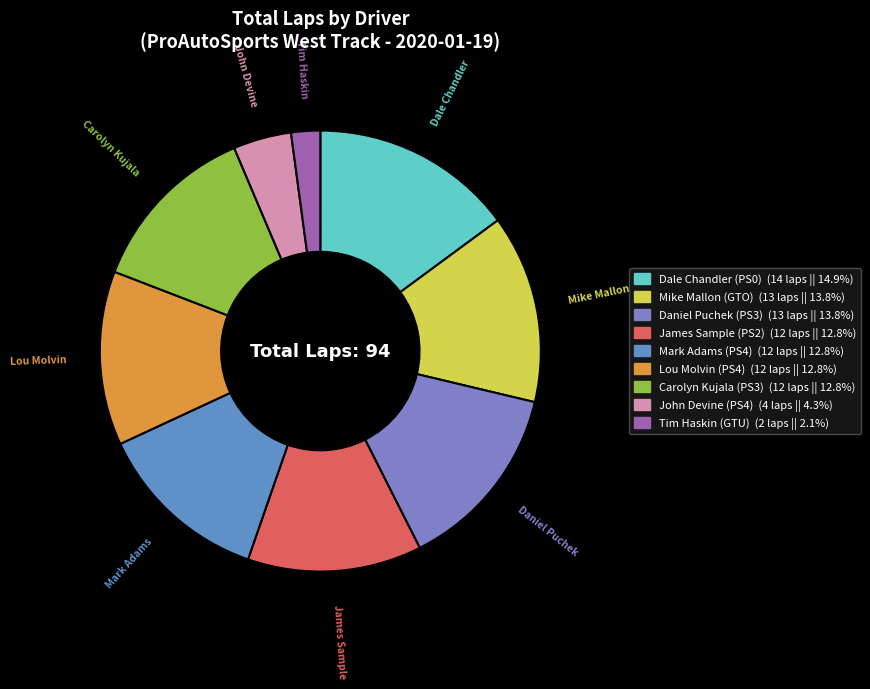

True or false: Mike Mallon (GTO) accounts for 24% of the total.

False